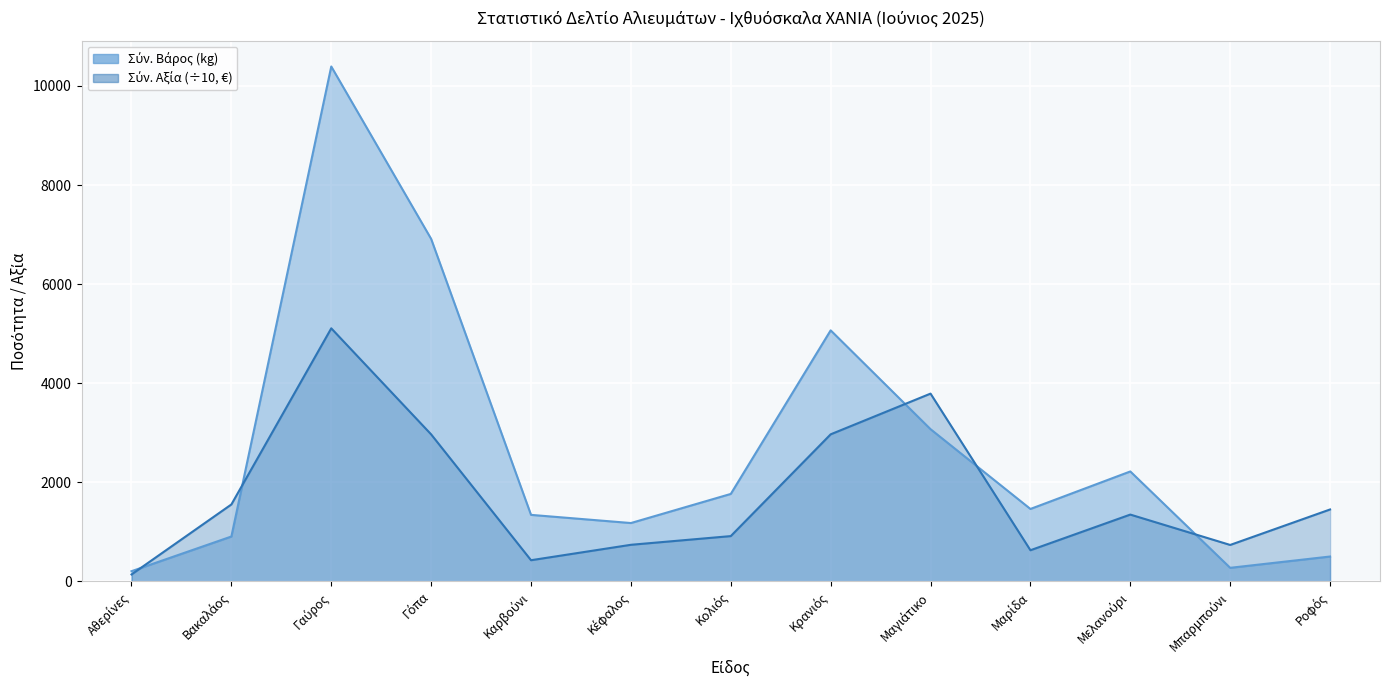

What is the highest value of the Σύν. Βάρος series?

10393.0